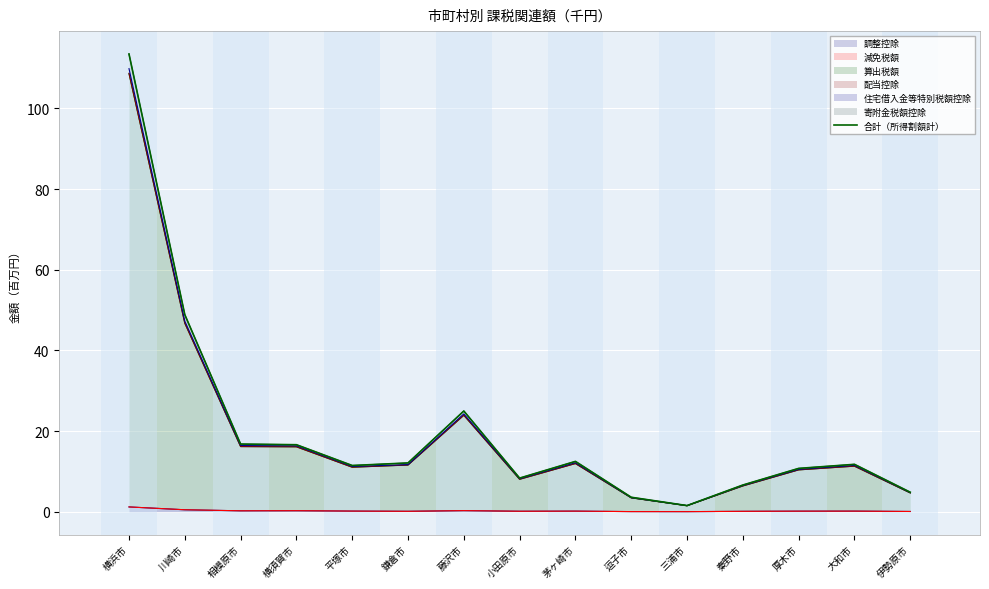

What is the value of the 2nd point from the left?

48.9